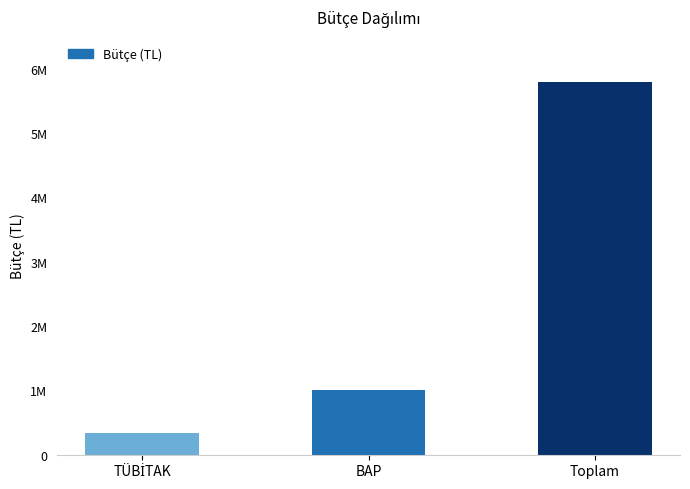

True or false: the data shows 1612393.6 at BAP.

False